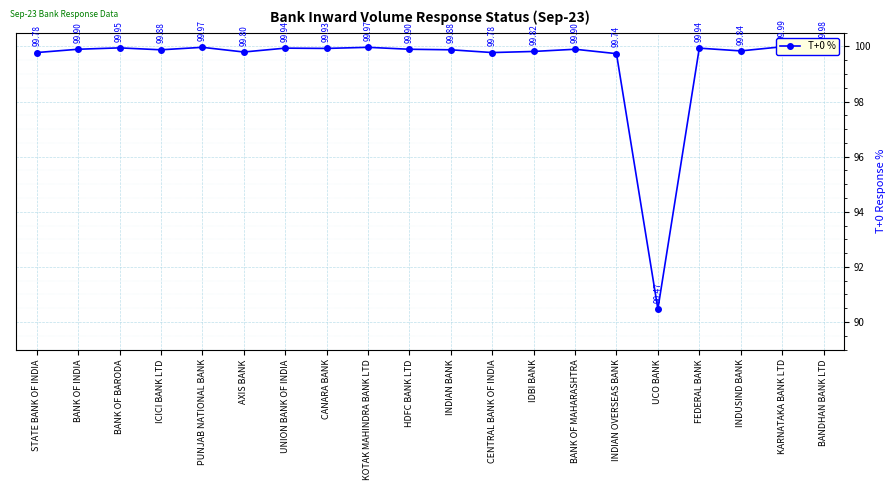

Count the number of values greater than 99.

19